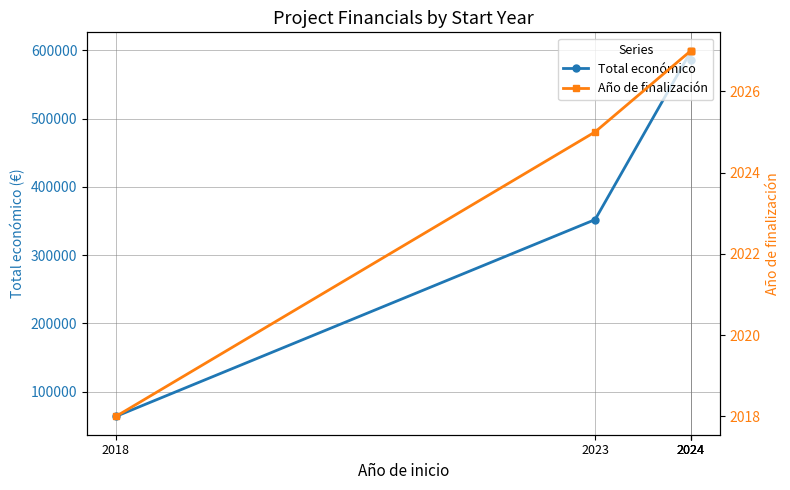

At which label is Total económico closest to 331726?

2023